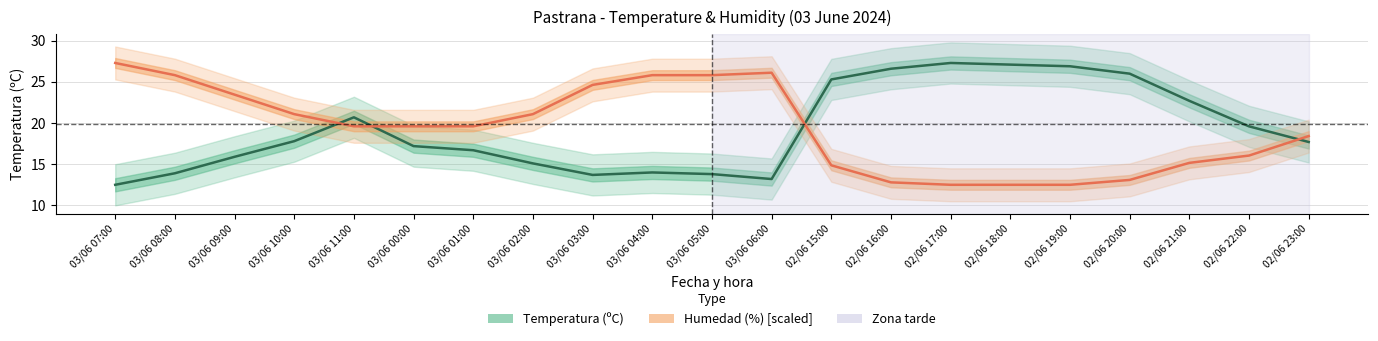

Read the Humedad (%) [scaled] value at 03/06 11:00.

19.6